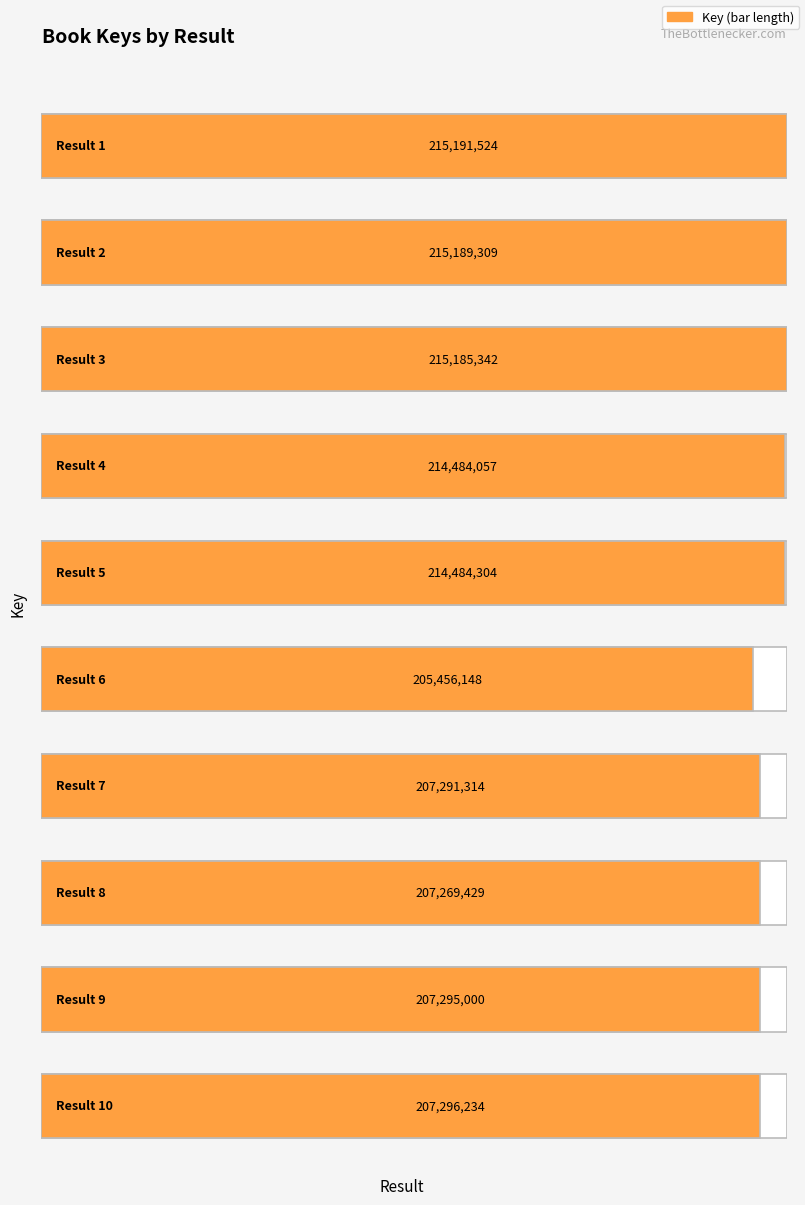

How many bars are there in total?

10